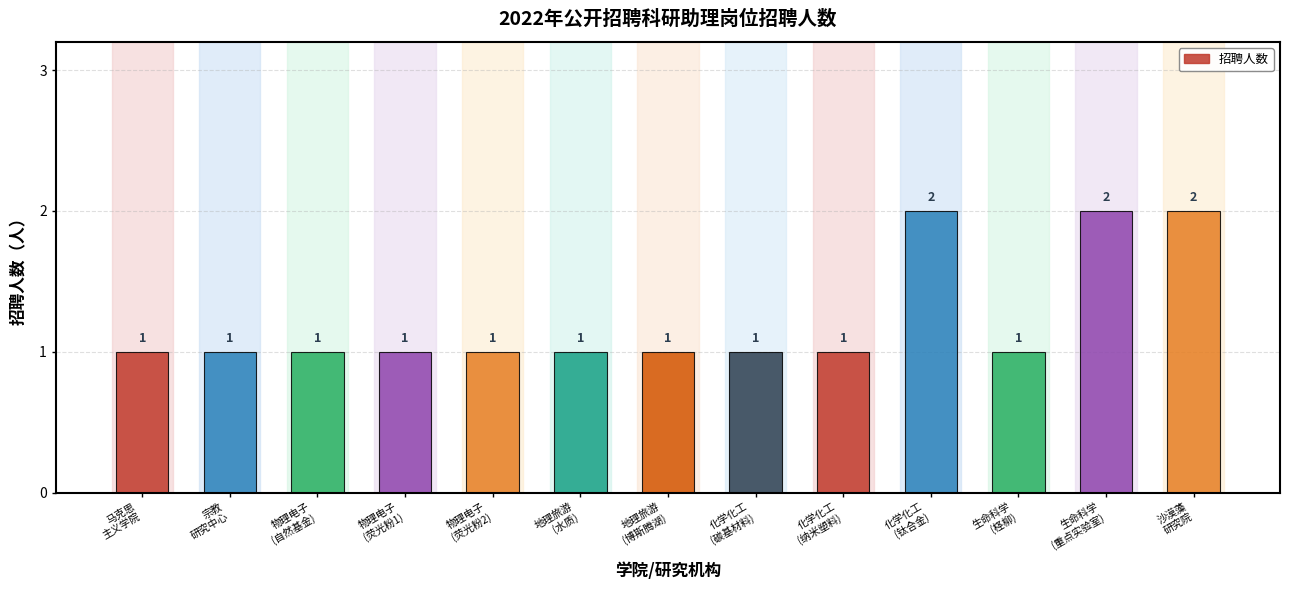

Is it true that the value at 物理电子
(荧光粉1) is 1?

True